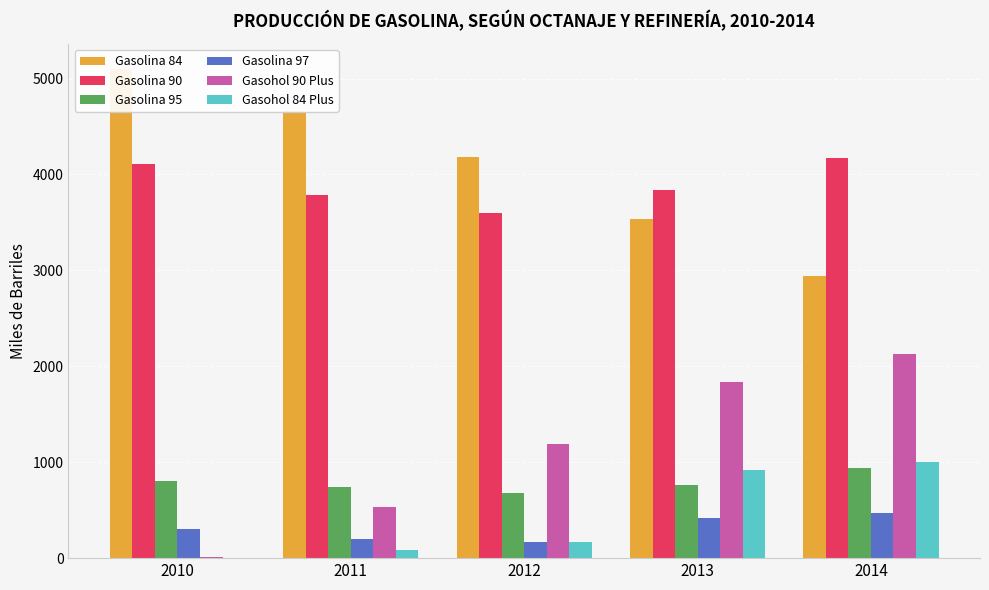

What is the difference between the second highest and minimum values in the Gasolina 90 series?

515.6